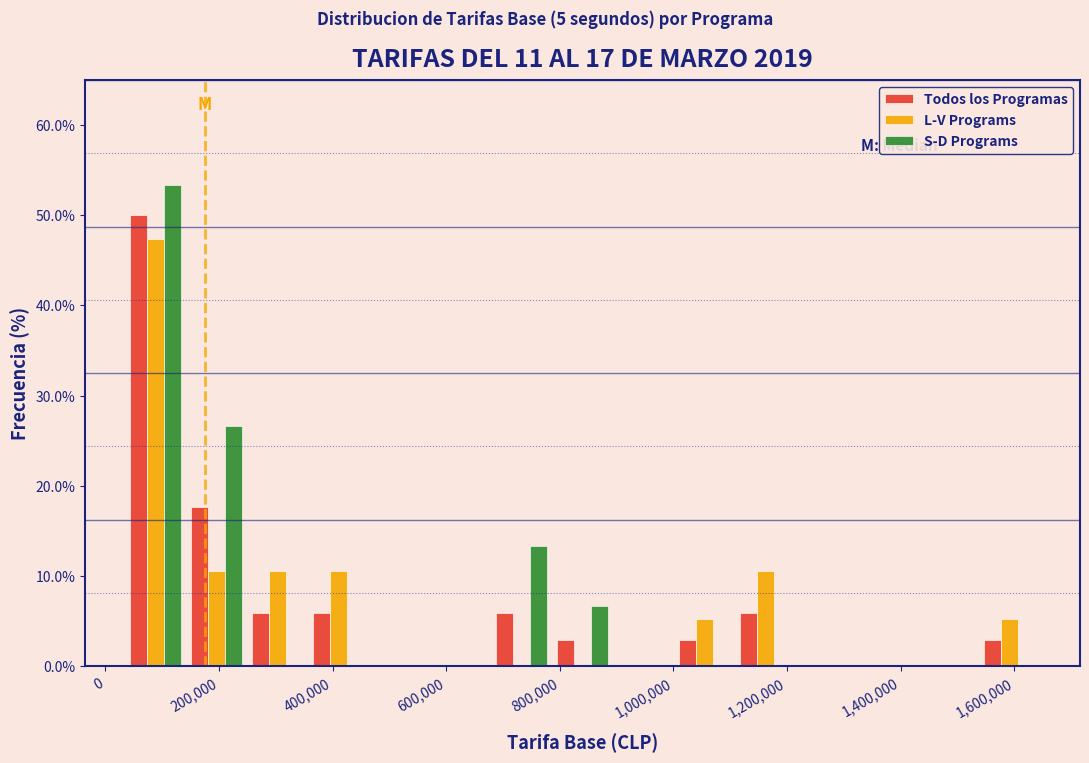

Reading left to right, list every range on the x-axis with the height of the bar of each series over it. Neither the bar edges nor the heights are printed on the chart, so give them approximately, as read against the axes.

40000 to 140000: Todos los Programas=50	L-V Programs=47	S-D Programs=53
140000 to 240000: Todos los Programas=18	L-V Programs=11	S-D Programs=27
240000 to 360000: Todos los Programas=6	L-V Programs=11	S-D Programs=0
360000 to 460000: Todos los Programas=6	L-V Programs=11	S-D Programs=0
460000 to 580000: Todos los Programas=0	L-V Programs=0	S-D Programs=0
580000 to 680000: Todos los Programas=0	L-V Programs=0	S-D Programs=0
680000 to 780000: Todos los Programas=6	L-V Programs=0	S-D Programs=13
780000 to 900000: Todos los Programas=3	L-V Programs=0	S-D Programs=7
900000 to 1000000: Todos los Programas=0	L-V Programs=0	S-D Programs=0
1000000 to 1100000: Todos los Programas=3	L-V Programs=5	S-D Programs=0
1100000 to 1220000: Todos los Programas=6	L-V Programs=11	S-D Programs=0
1220000 to 1320000: Todos los Programas=0	L-V Programs=0	S-D Programs=0
1320000 to 1440000: Todos los Programas=0	L-V Programs=0	S-D Programs=0
1440000 to 1540000: Todos los Programas=0	L-V Programs=0	S-D Programs=0
1540000 to 1640000: Todos los Programas=3	L-V Programs=5	S-D Programs=0